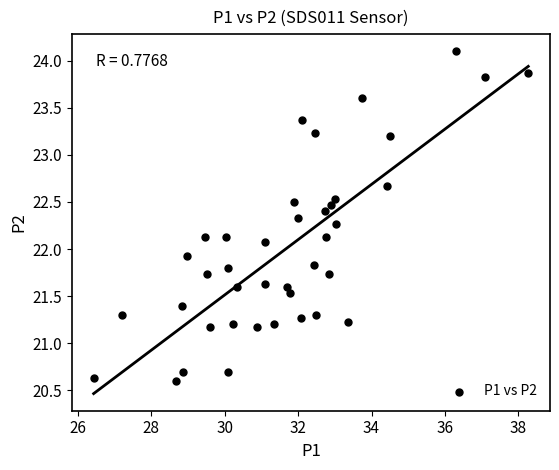

What is the range of X values (max minus min)?

11.8